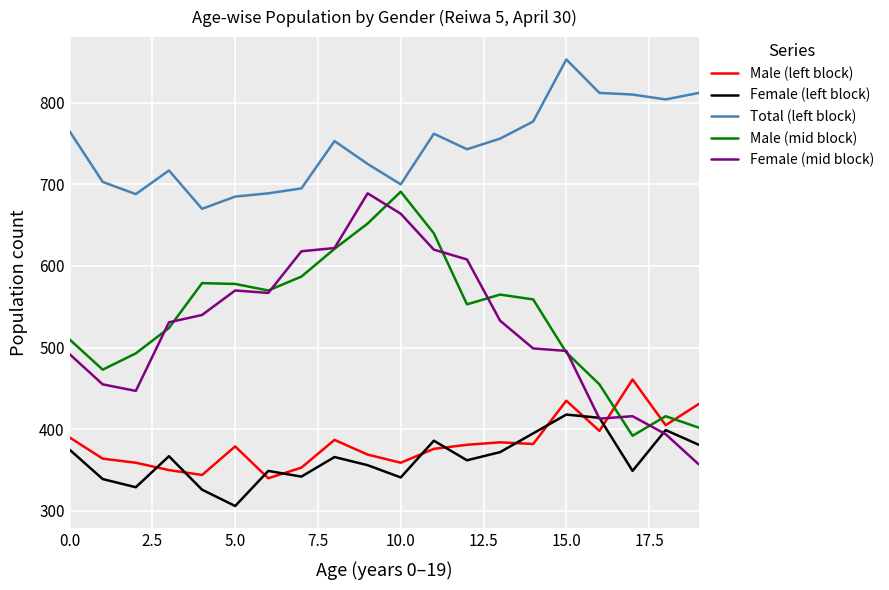

Which series has the largest total across all categories?

Total (left block)